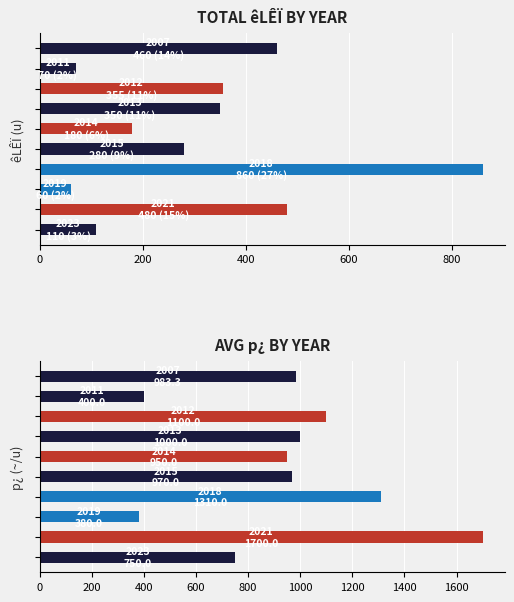

What is the greatest value displayed?

1700.0